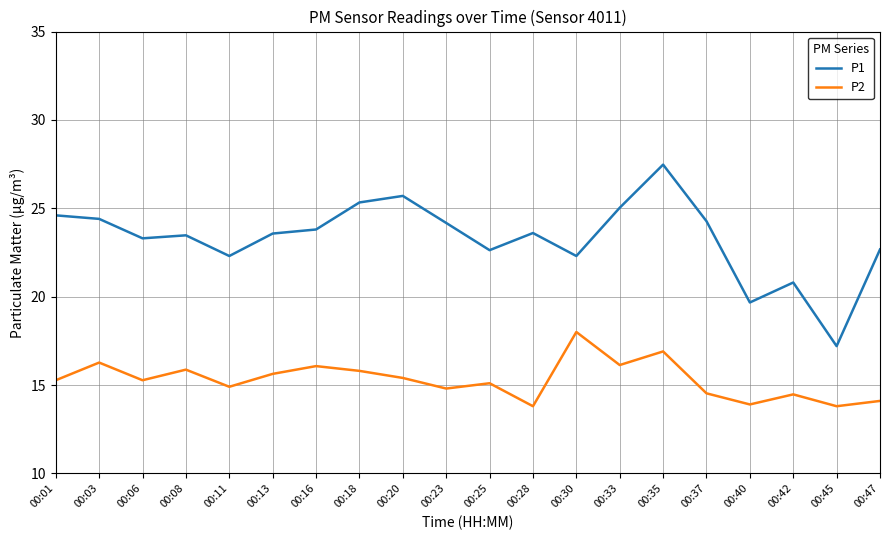

List the series in order of their peak value, highest first.

P1, P2